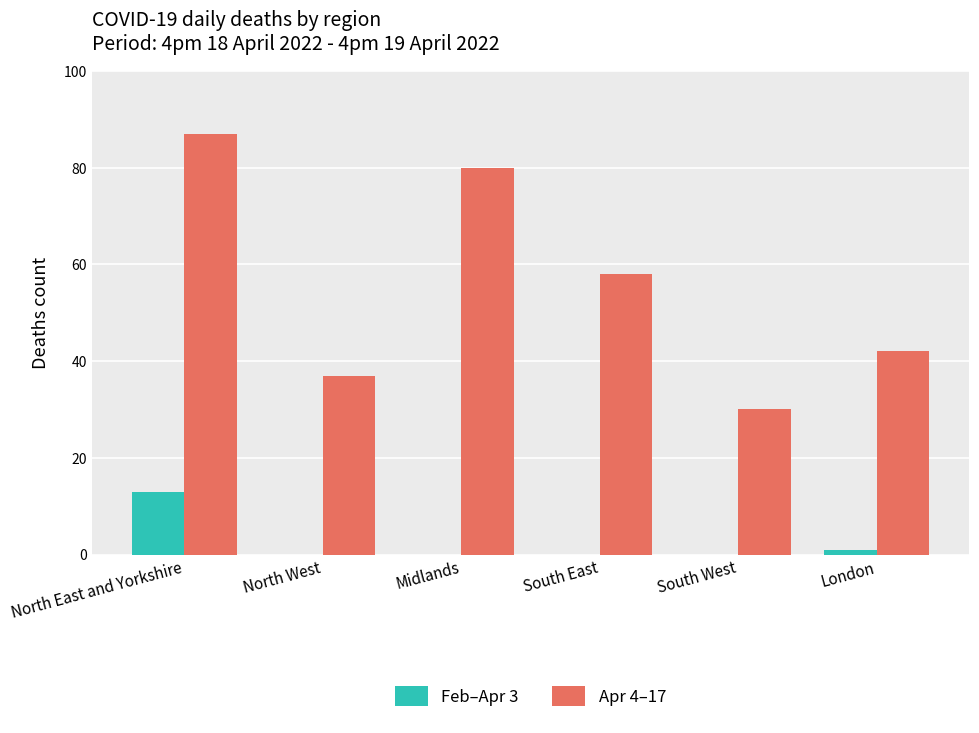

Are the bars horizontal?

No